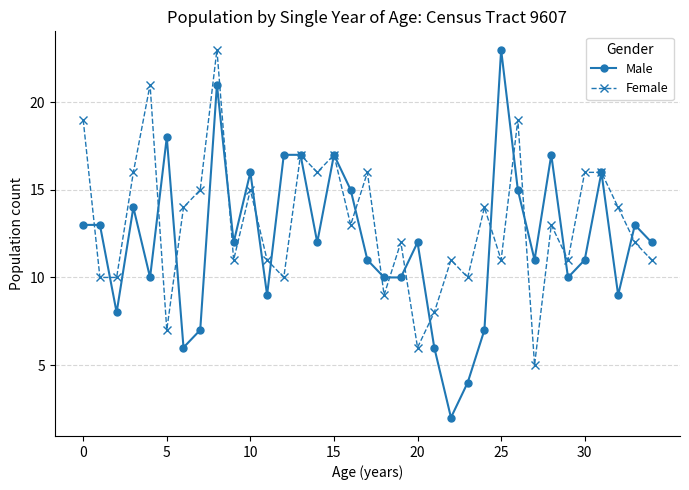

What is the greatest value displayed?

23